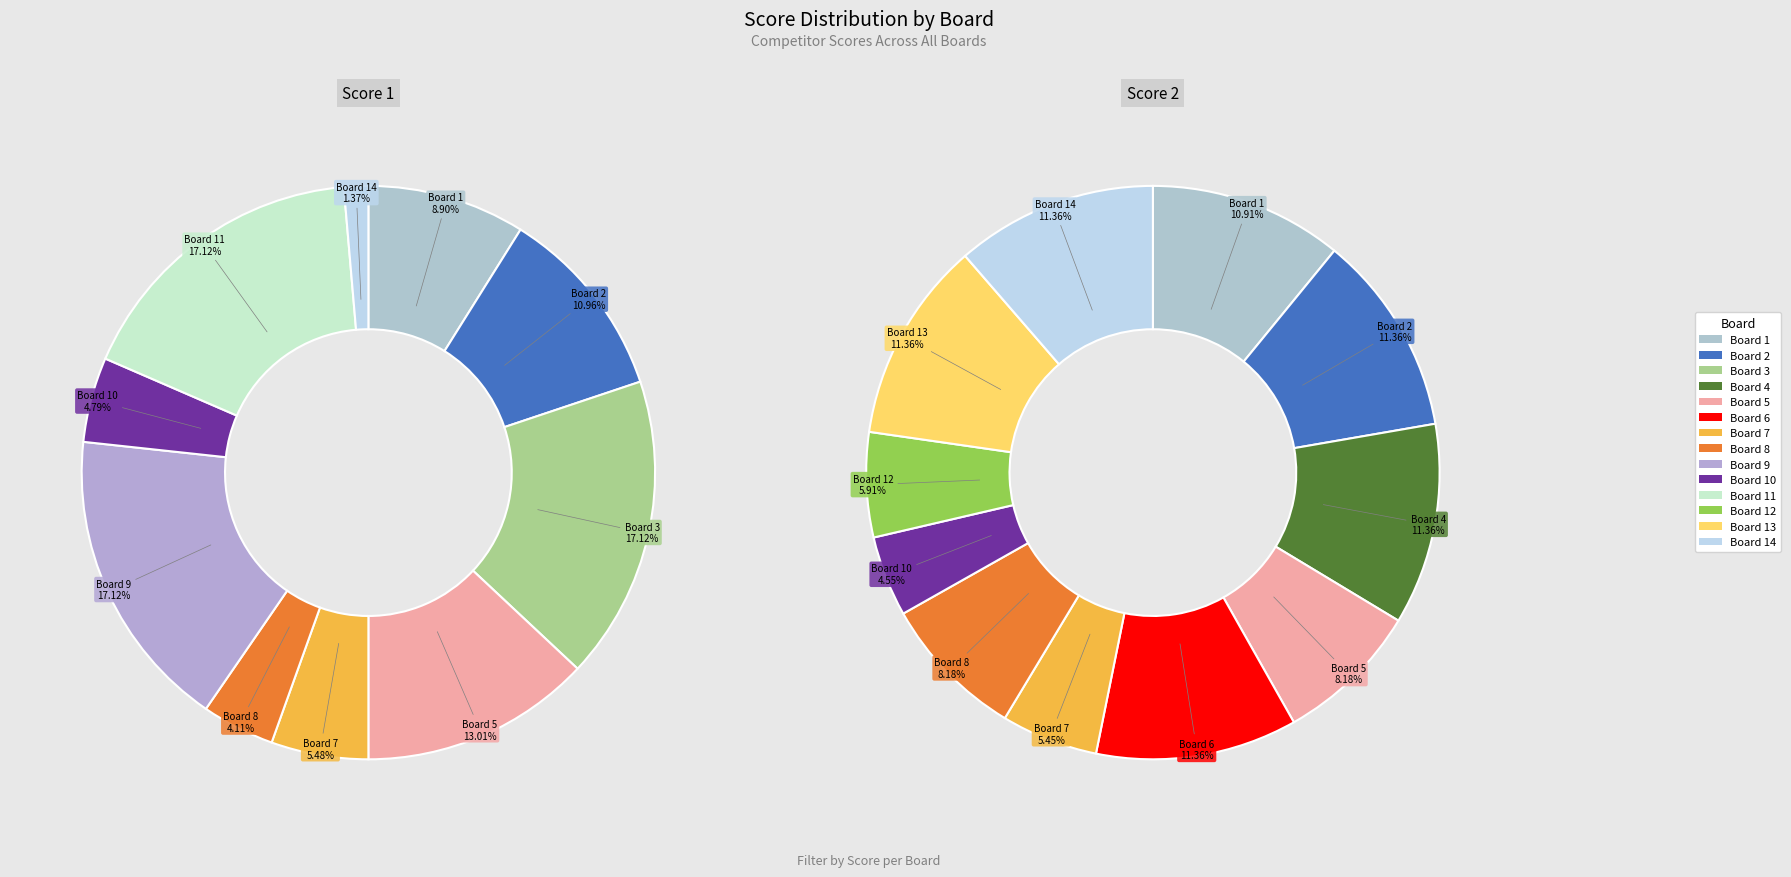

Is it true that Board 4 is 1% of the pie?

False